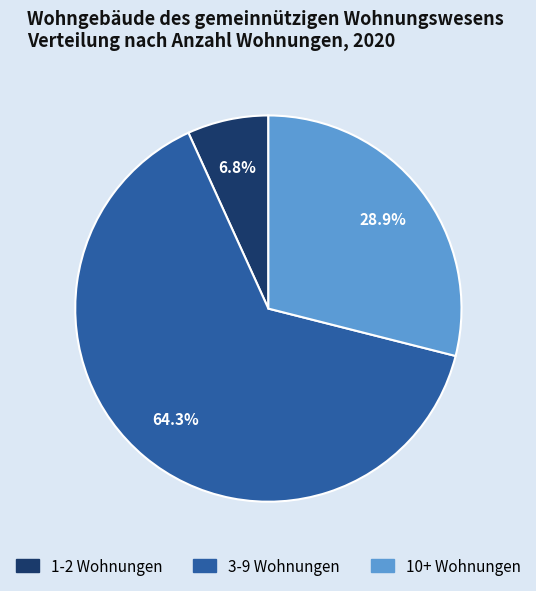

Rank the categories by value from highest to lowest.

3-9 Wohnungen, 10+ Wohnungen, 1-2 Wohnungen